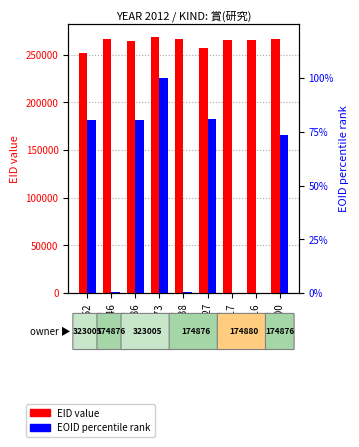

Reading left to right, list all the values displayed in this chart.

EID value: 252362=252362.0	266146=266146.0	264786=264786.0	268573=268573.0	266438=266438.0	257327=257327.0	265717=265717.0	265716=265716.0	266200=266200.0
EOID percentile rank: 252362=80.7	266146=0.3	264786=80.7	268573=100.0	266438=0.6	257327=80.8	265717=0.0	265716=0.0	266200=73.5